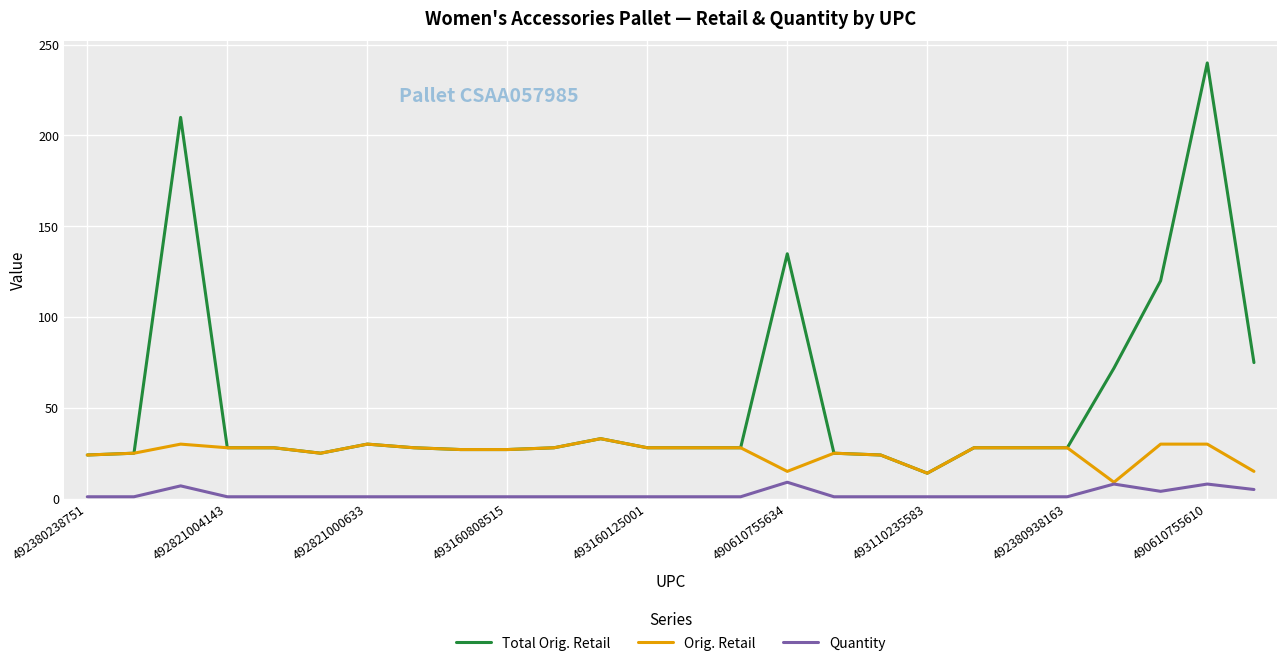

True or false: Quantity and Total Orig. Retail intersect in this chart.

False